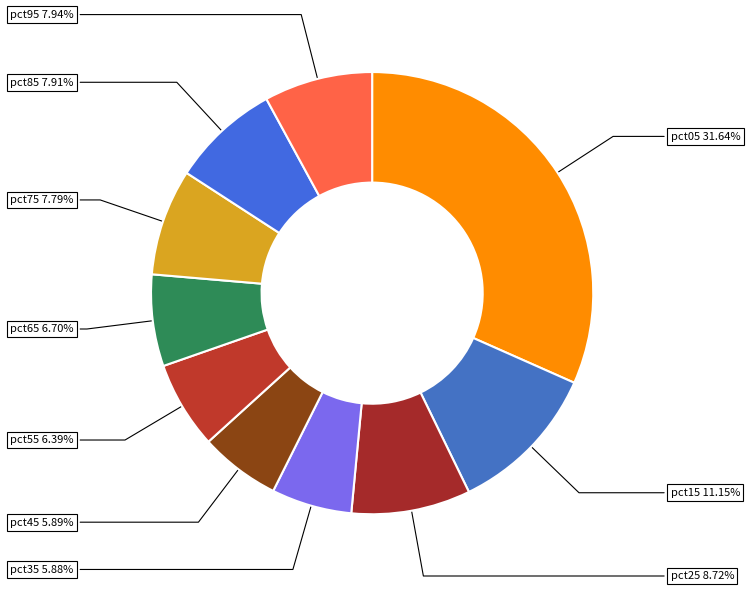

What percentage is NOT represented by pct85?

92.1%